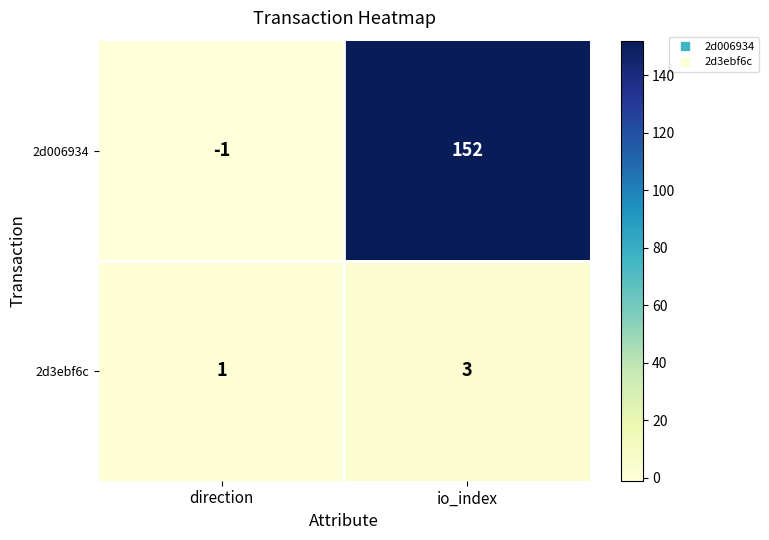

What is the maximum value shown in the chart?

152